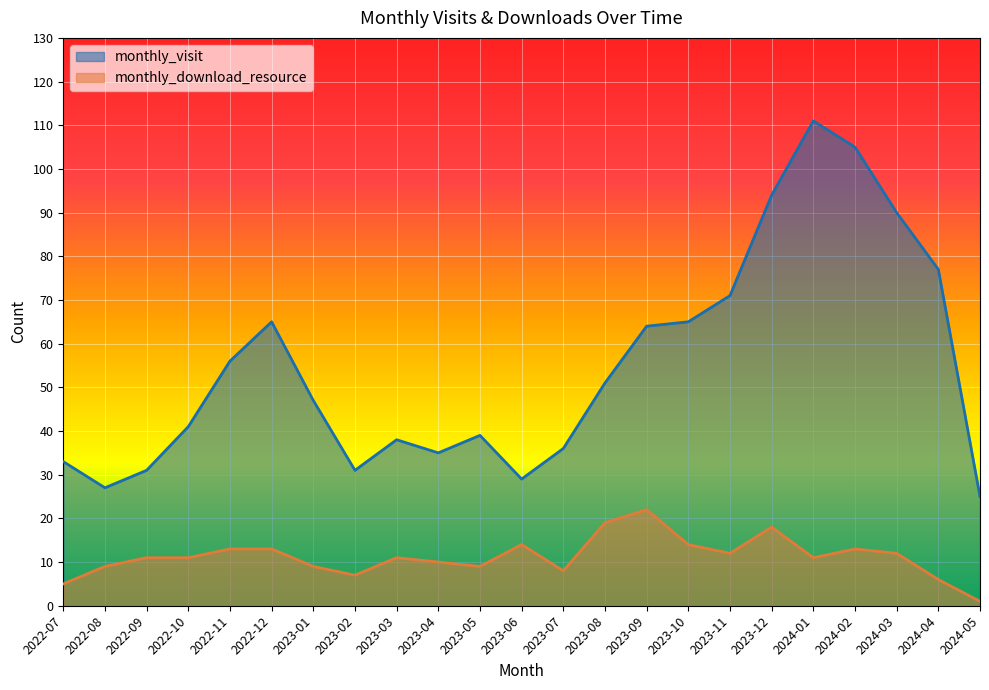

Rank the series by their maximum value, from highest to lowest.

monthly_visit, monthly_download_resource